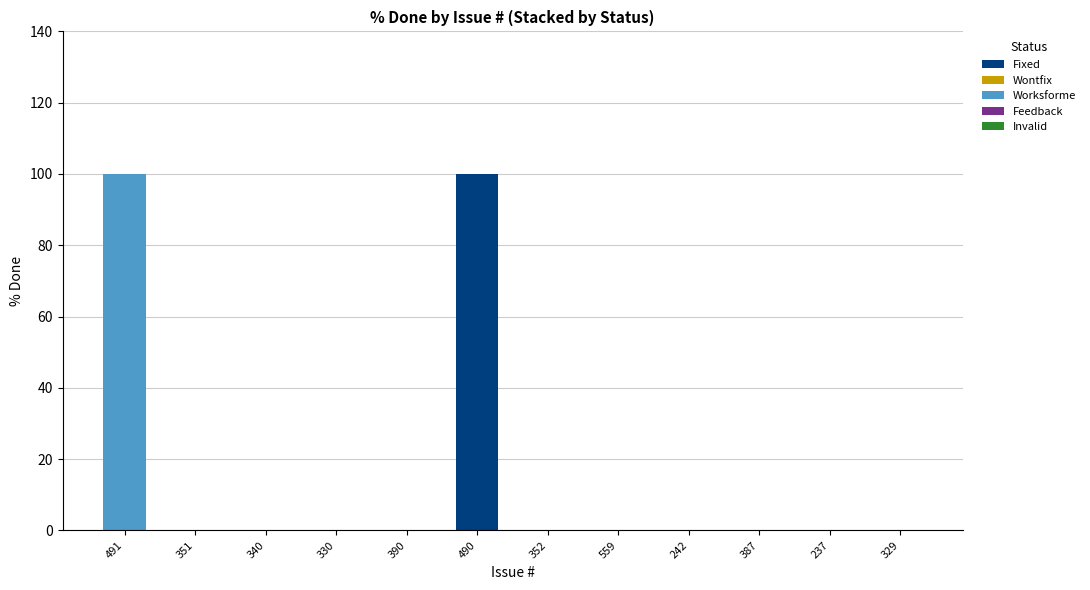

What is the sum of all Fixed values?

100